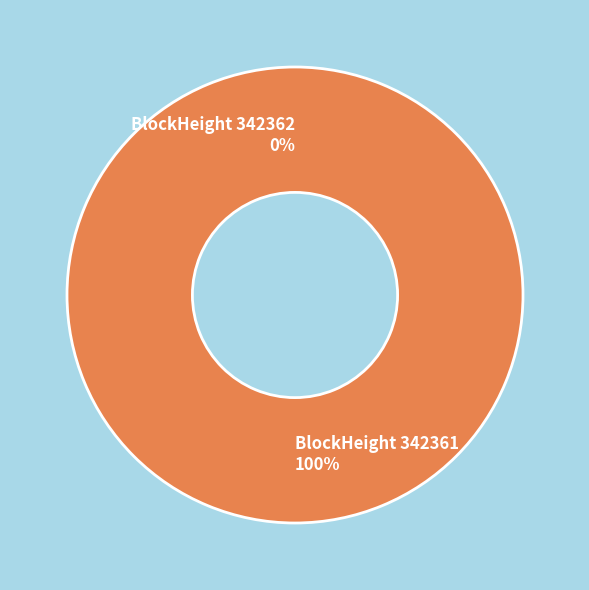

To the nearest percent, what is the average slice percentage?

50%